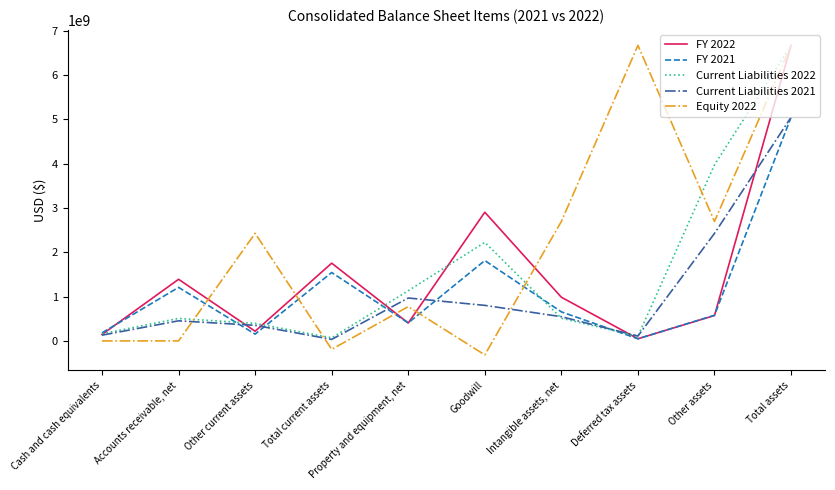

Does the chart have visible grid lines?

No